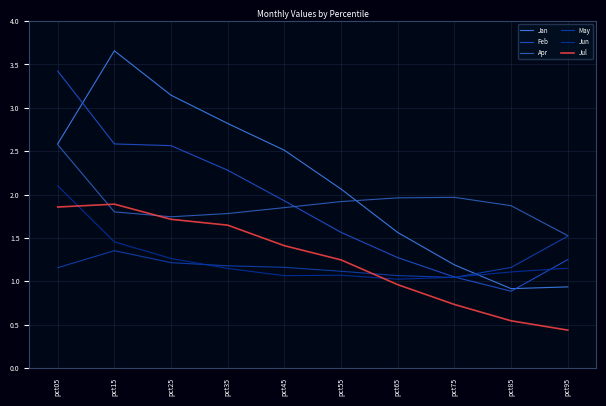

At which category does Jun reach its first local peak?

pct55